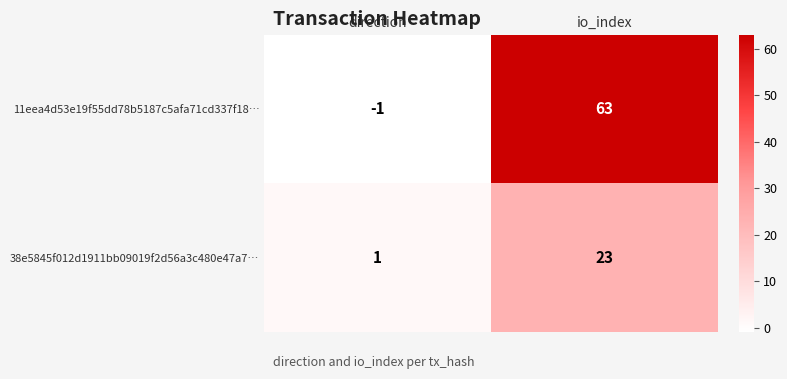

Which series has the largest range (max minus min)?

11eea4d53e19f55dd78b5187c5afa71cd337f18…